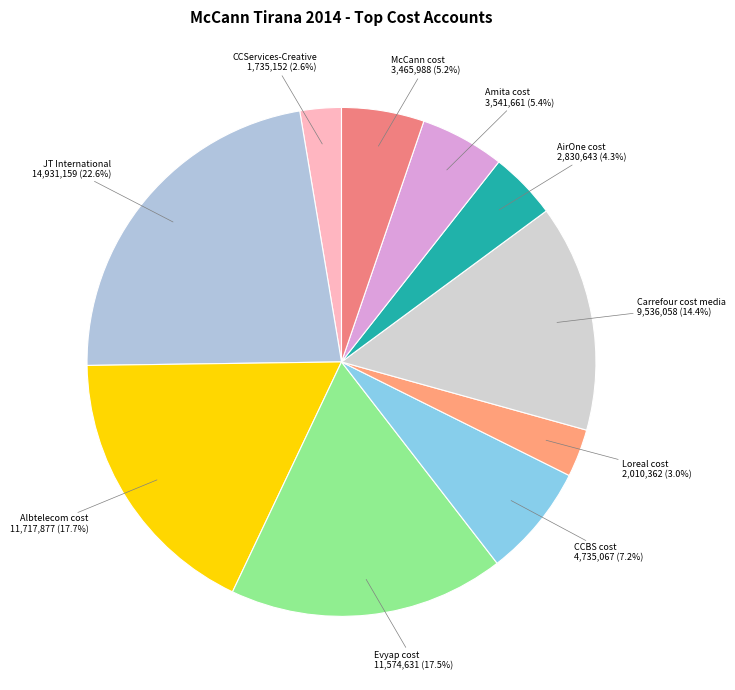

To the nearest percent, what is the average slice percentage?

10%